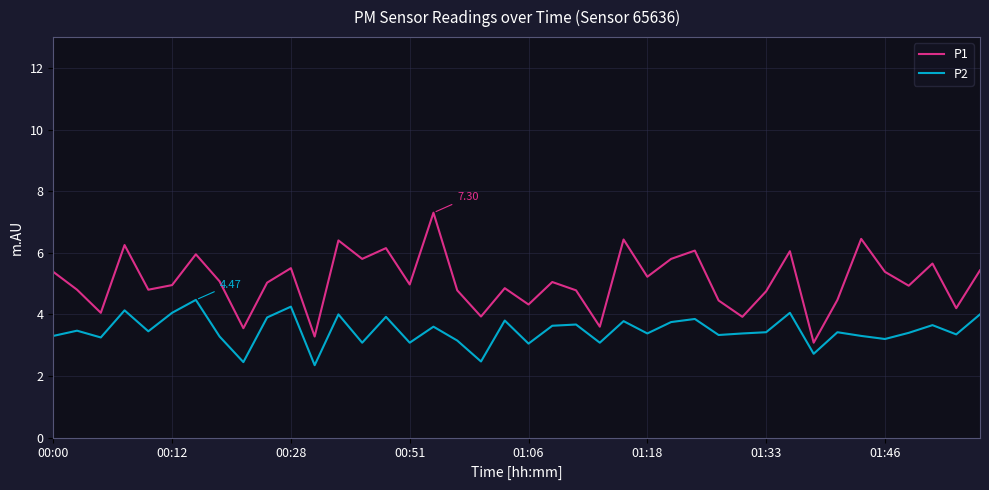

Which series has the widest spread of values?

P1